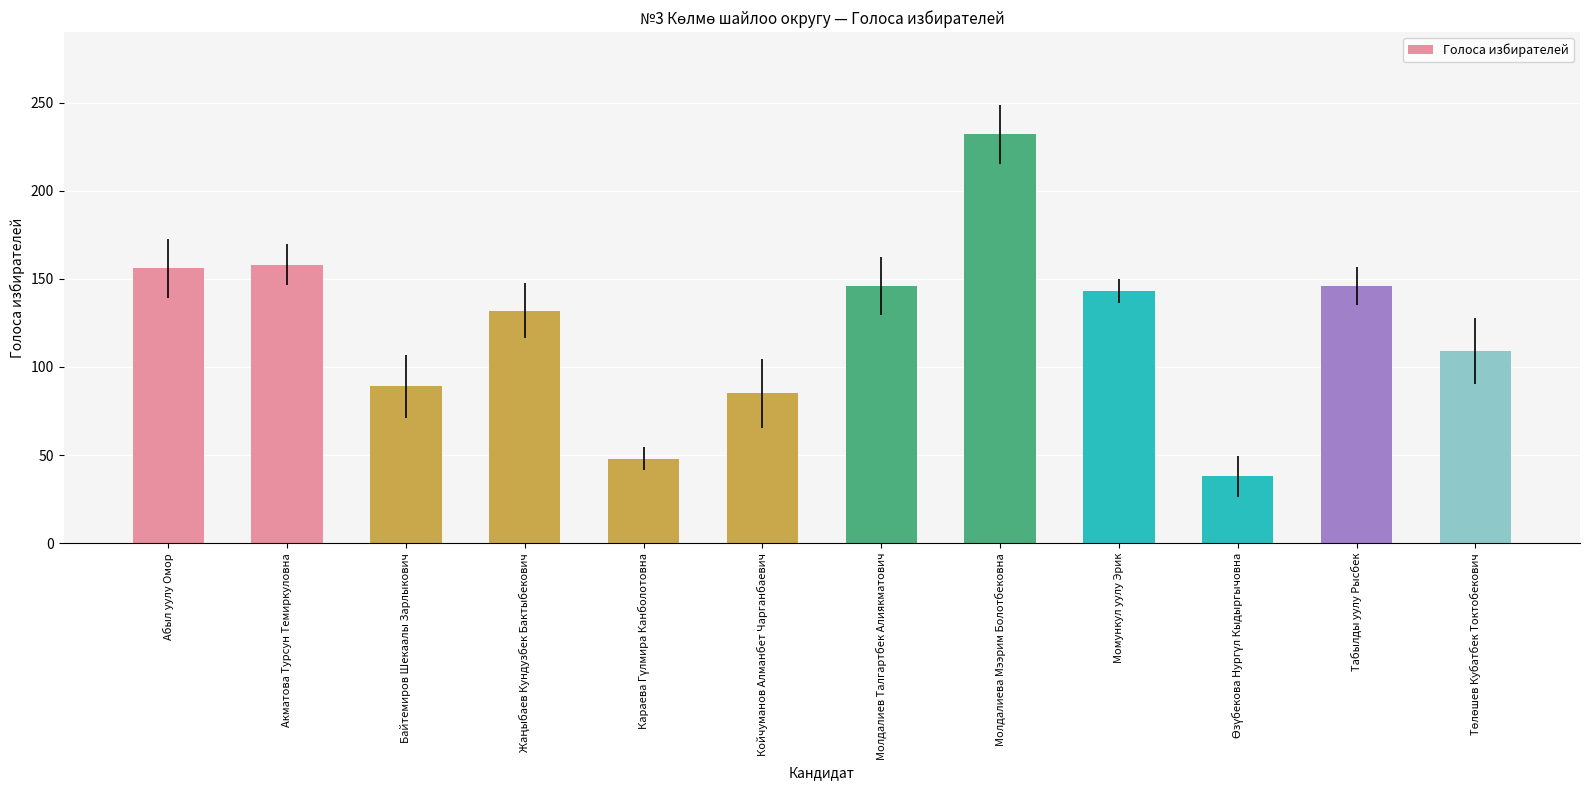

What is the minimum value shown in the chart?

38